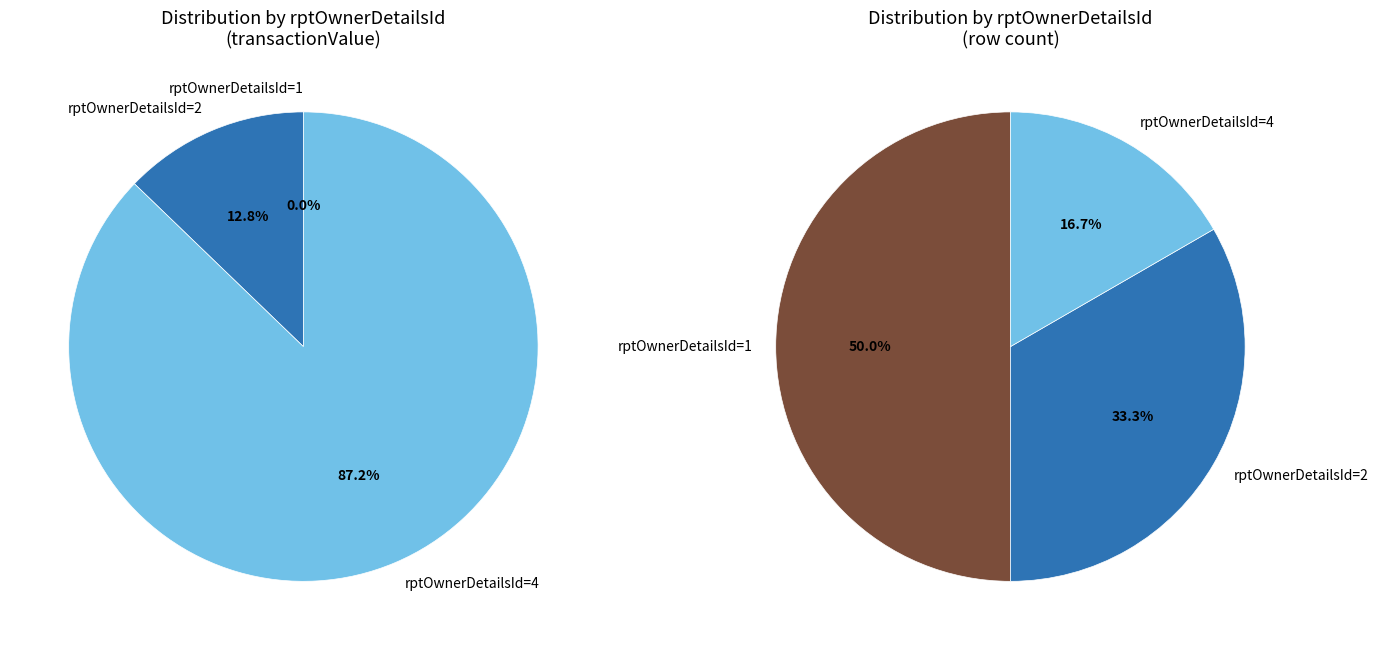

Which slice is the largest?

1